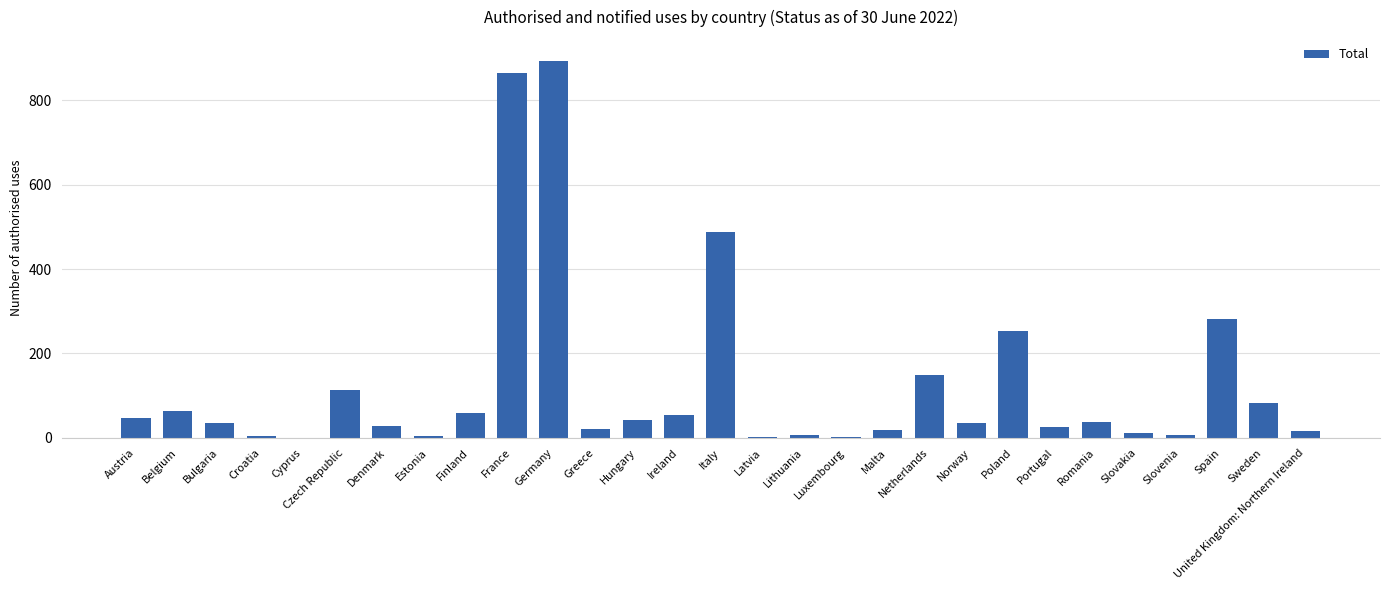

Is it true that the value at Bulgaria is 34?

True